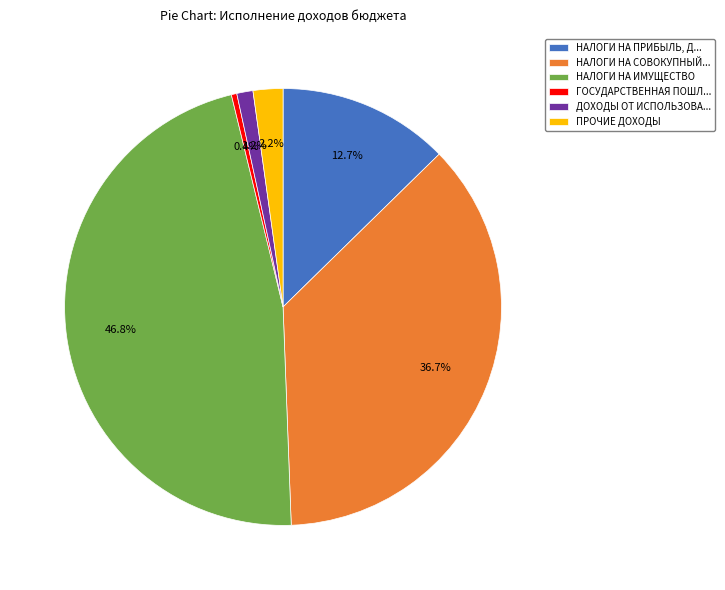

Rank the categories by value from highest to lowest.

НАЛОГИ НА ИМУЩЕСТВО, НАЛОГИ НА СОВОКУПНЫЙ..., НАЛОГИ НА ПРИБЫЛЬ, Д..., ПРОЧИЕ ДОХОДЫ, ДОХОДЫ ОТ ИСПОЛЬЗОВА..., ГОСУДАРСТВЕННАЯ ПОШЛ...